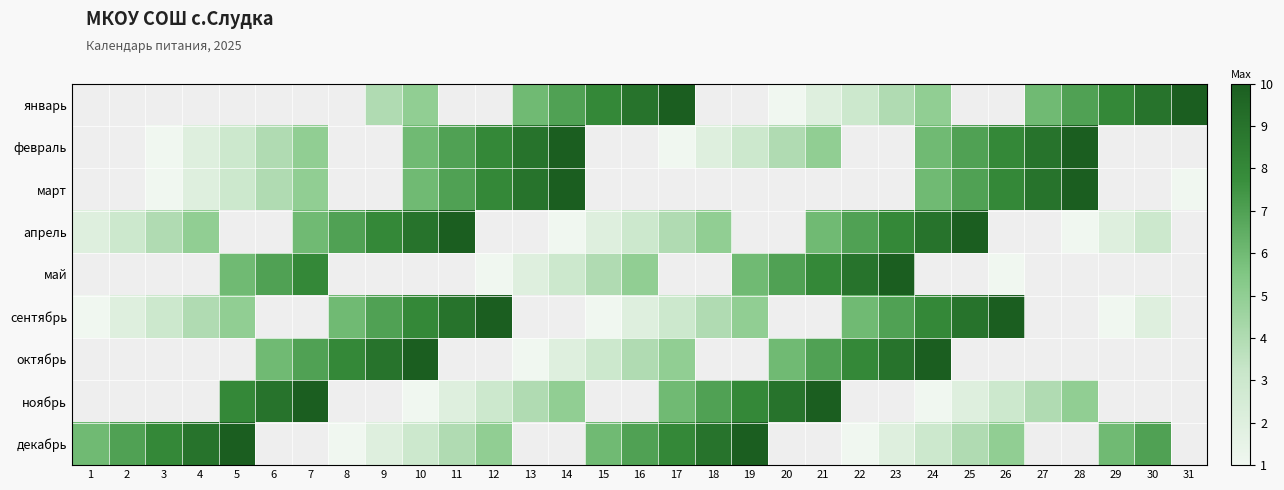

Is the value of май at 25 greater than the value of март at 3?

No